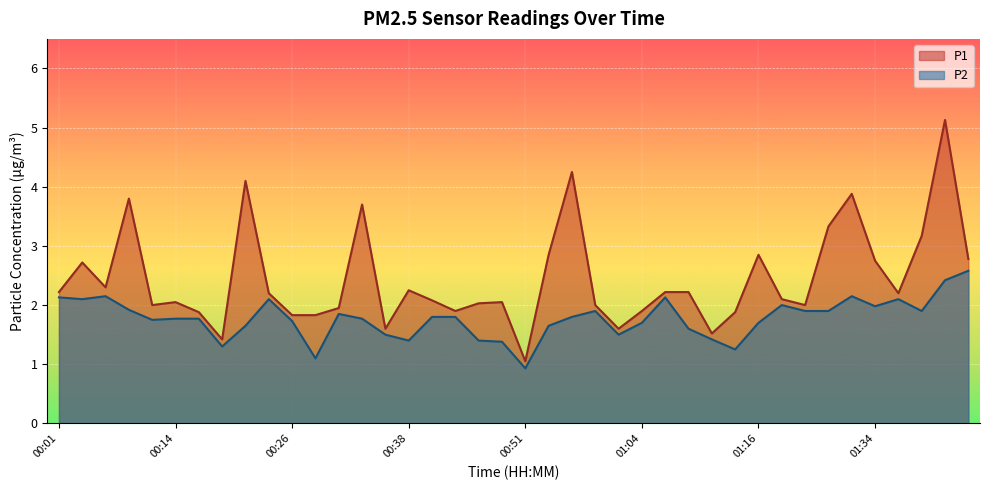

What is the maximum value shown in the chart?

5.1